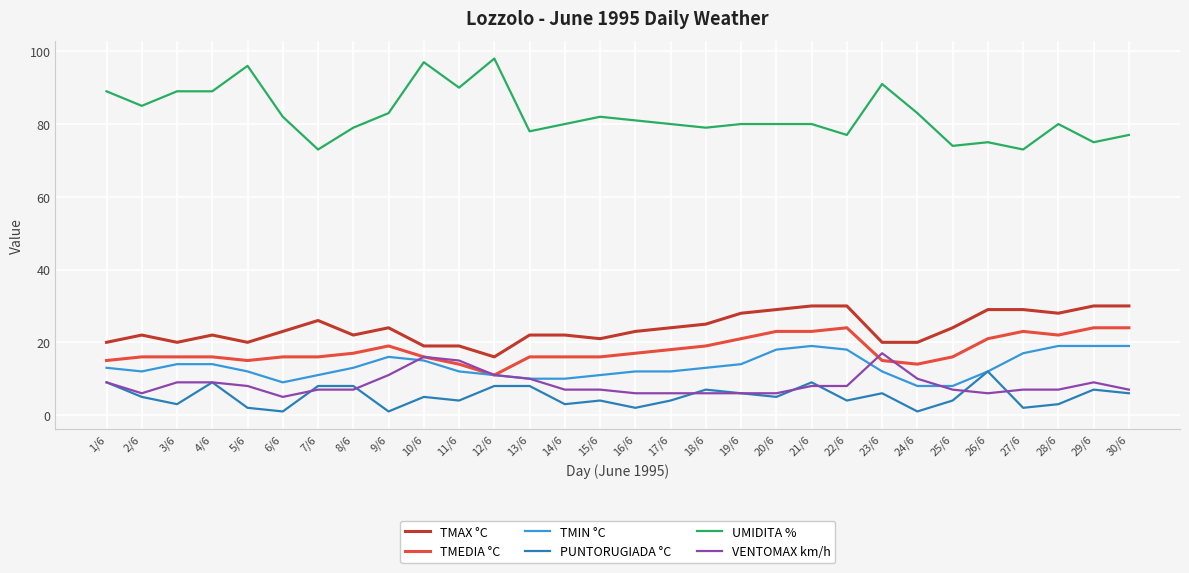

Where is the first local minimum for TMIN °C?

2/6